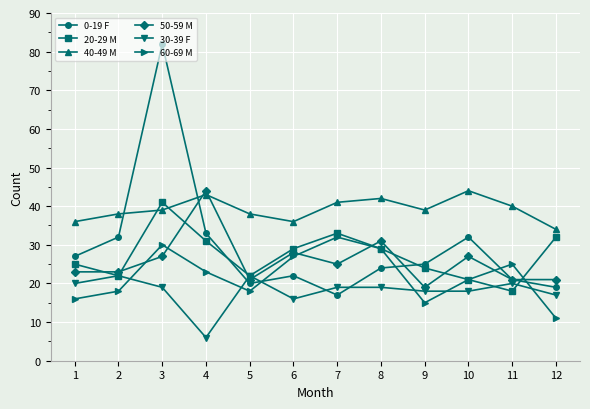

In 40-49 M, how many points are lower than both neighbors (excluding endpoints)?

2